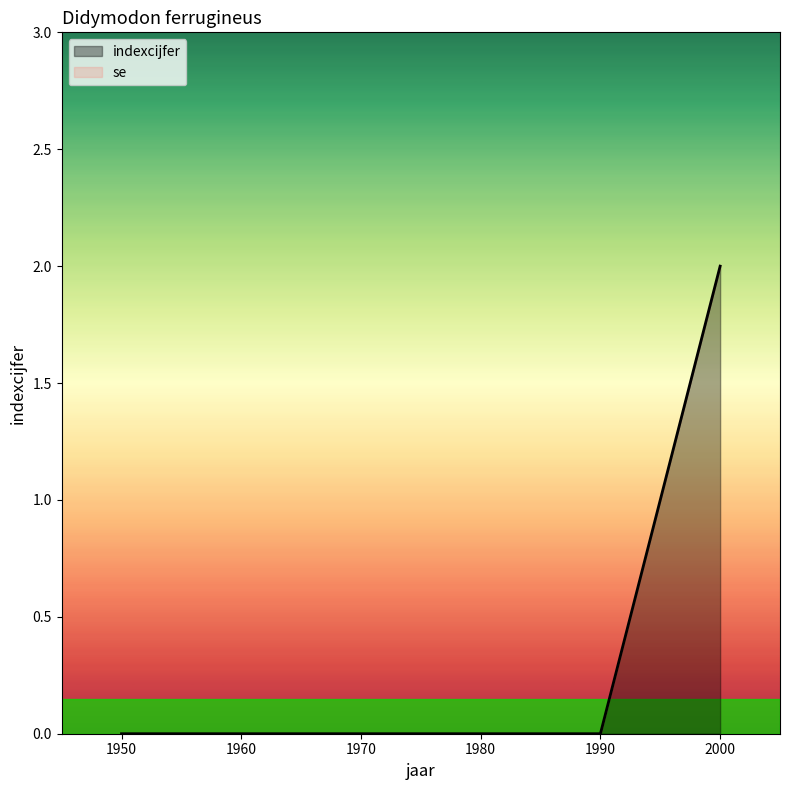

Rank the categories by value from lowest to highest.

1950, 1960, 1970, 1980, 1990, 2000